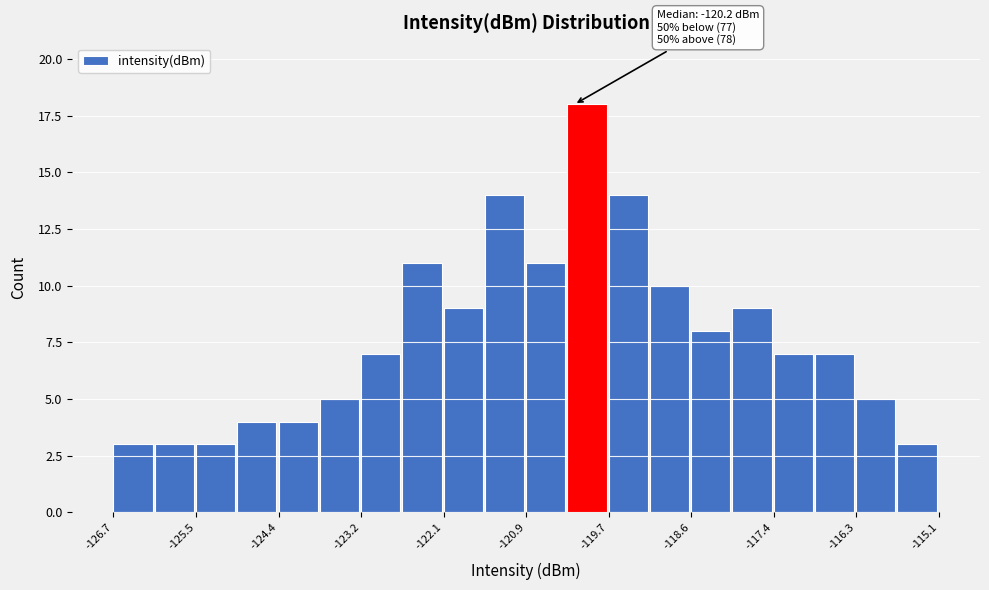

Around what value on the x-axis is the tallest bar? Give the approximate position of its centre, as read against the axis.

-120.0